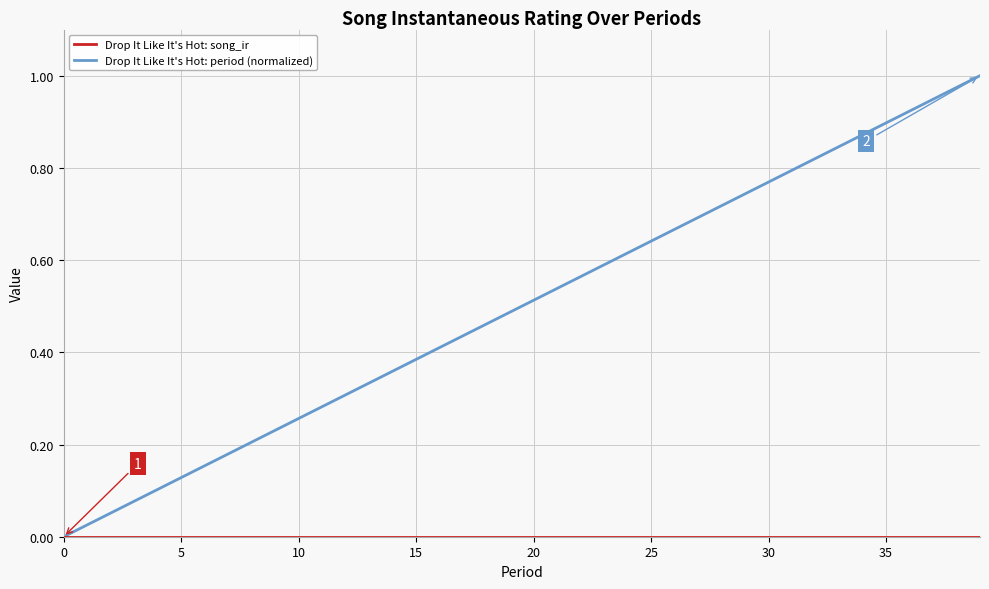

Which series has the largest total across all categories?

Drop It Like It's Hot: period (normalized)